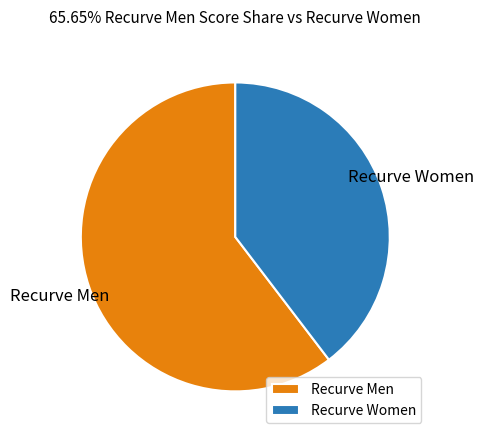

How many segments does this pie chart have?

2